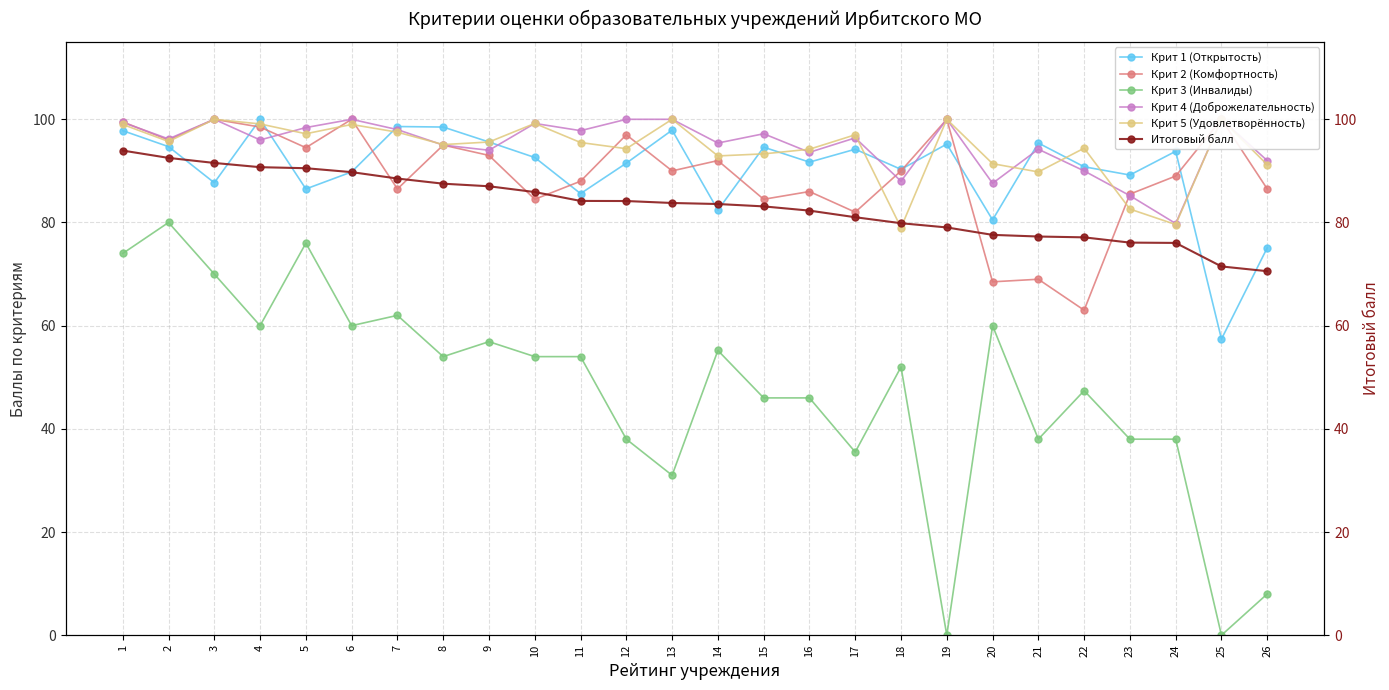

Rank the series by their maximum value, from lowest to highest.

Крит 3 (Инвалиды), Итоговый балл, Крит 1 (Открытость), Крит 2 (Комфортность), Крит 4 (Доброжелательность), Крит 5 (Удовлетворённость)